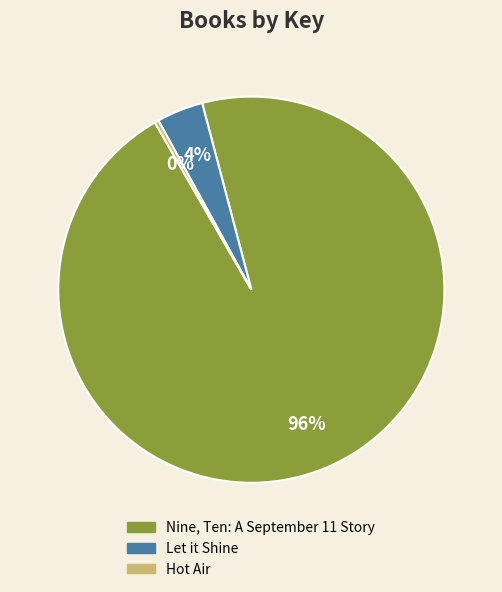

Which has a higher value, Nine, Ten: A September 11 Story or Hot Air?

Nine, Ten: A September 11 Story